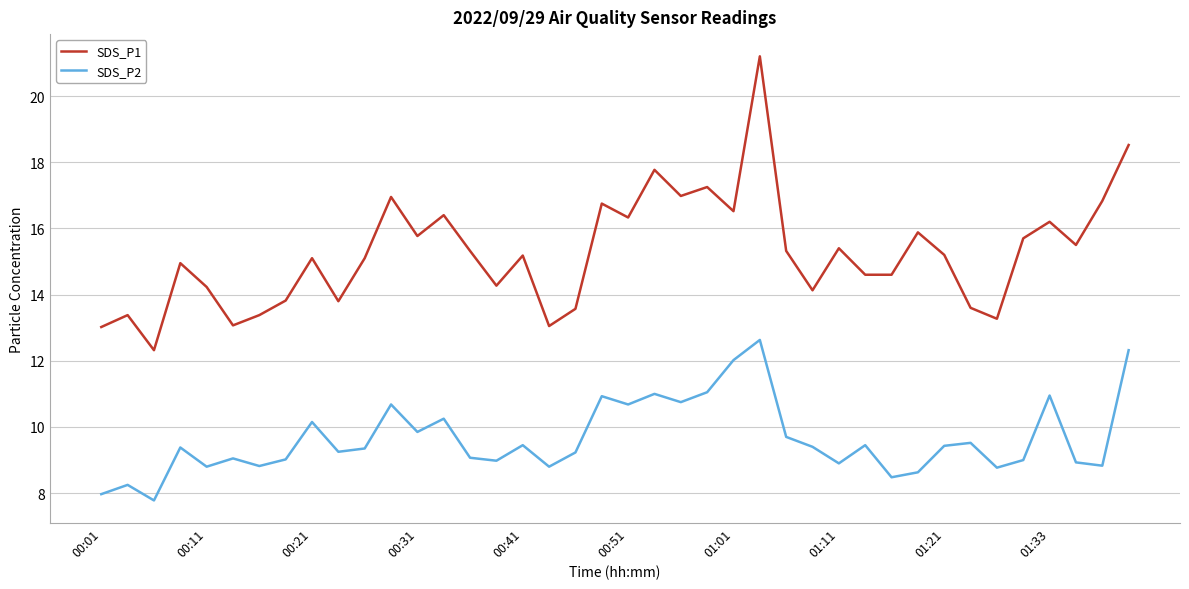

What is the maximum value for SDS_P2?

12.6